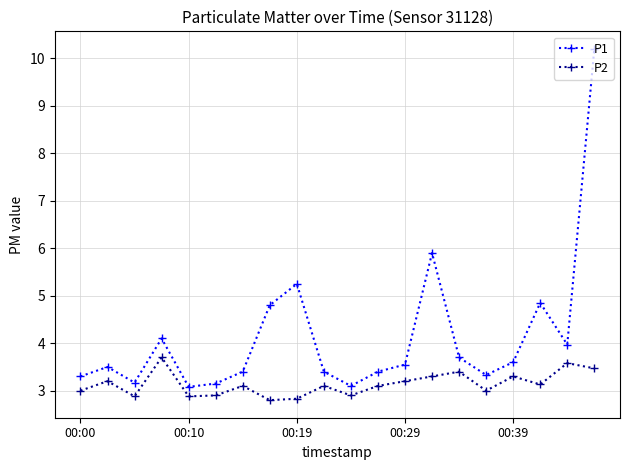

What are all the series names shown in the legend?

P1, P2